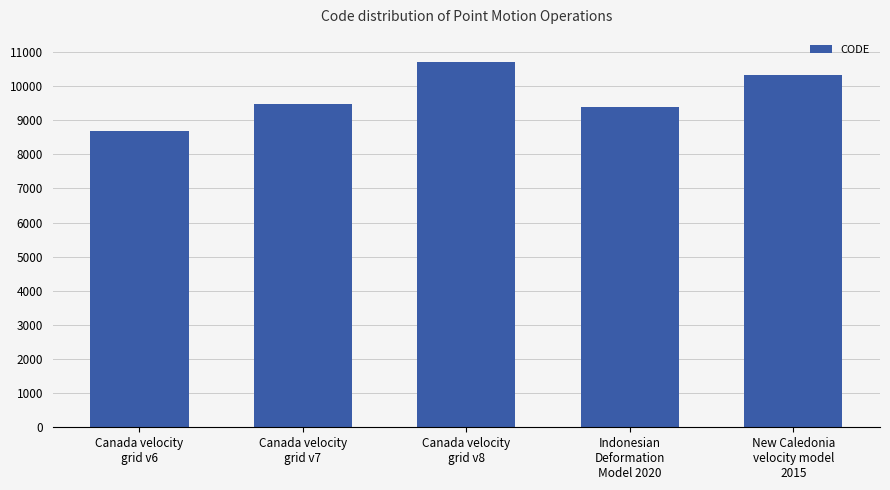

How many bars are there in total?

5